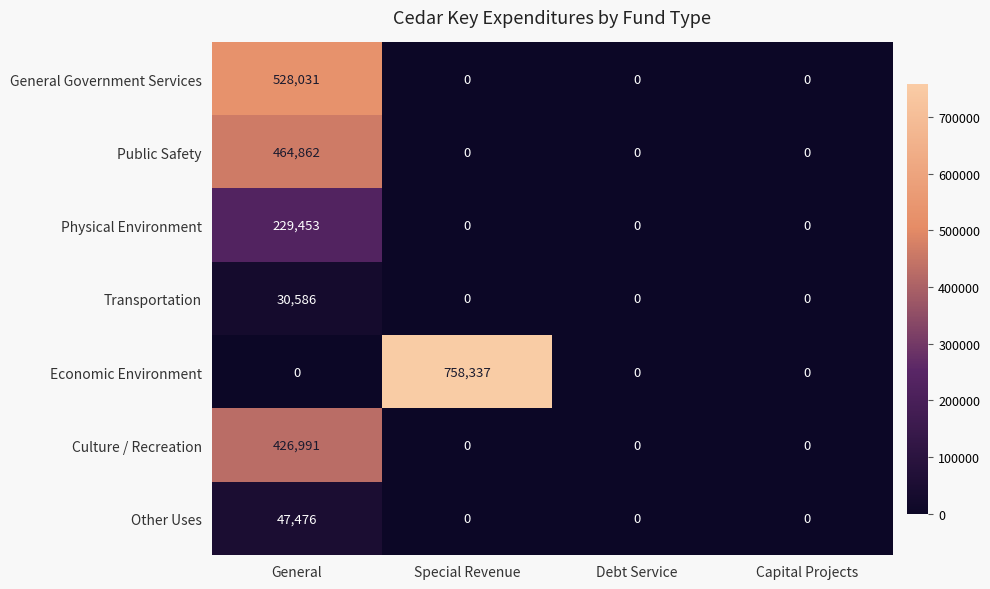

Count the number of categories in the chart.

4